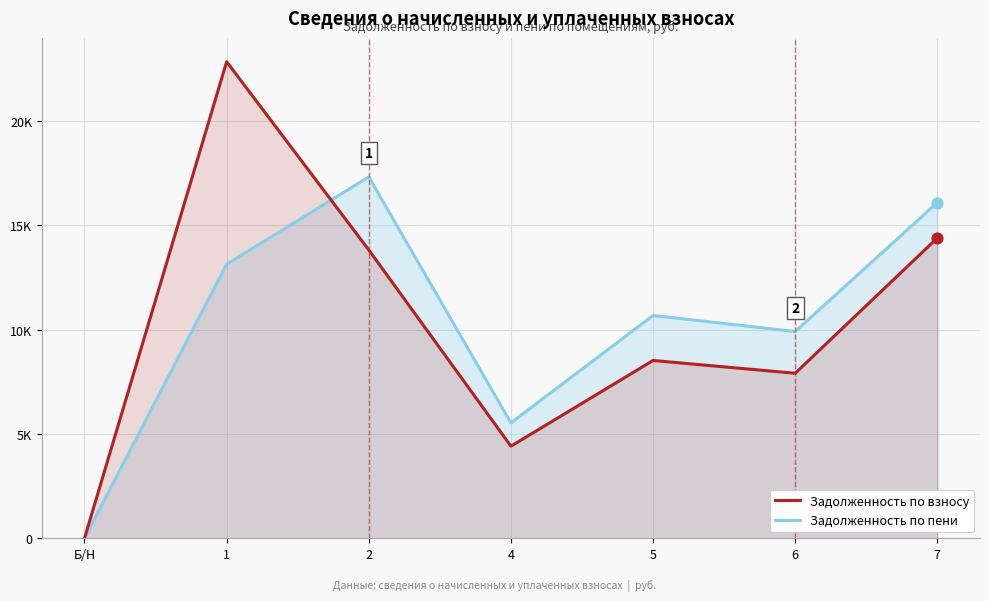

What are all the series names shown in the legend?

Задолженность по взносу, Задолженность по пени